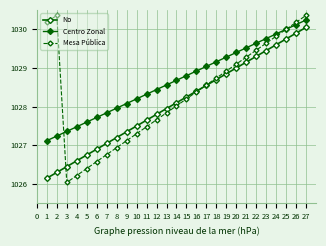

What is the value of the Centro Zonal point at the 24th from the left?

1029.9